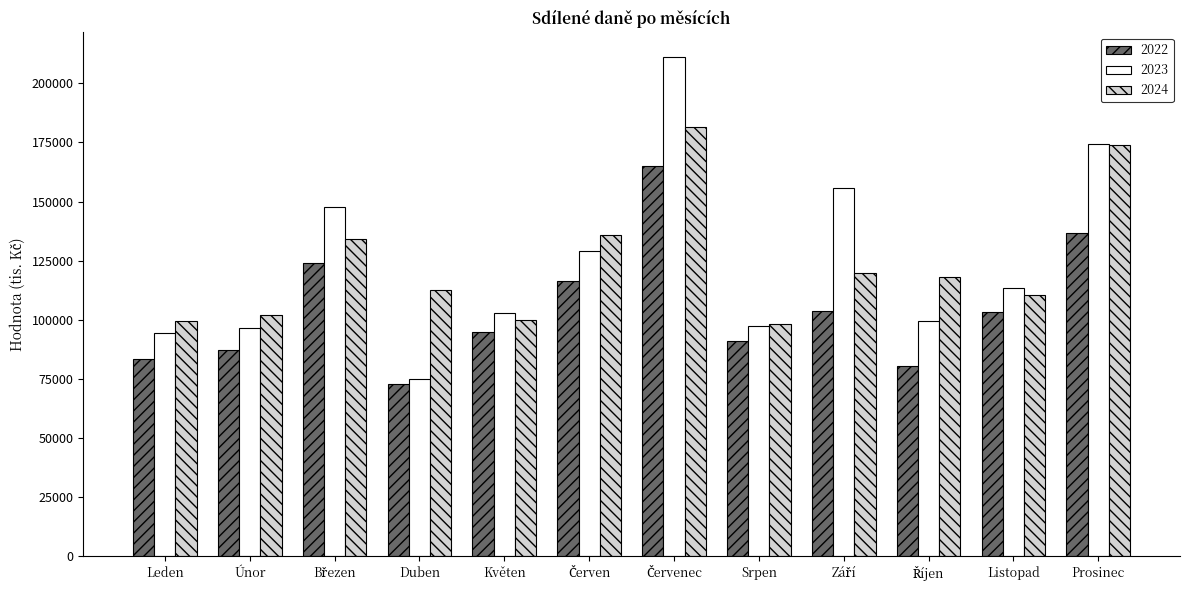

What is the spread (max minus min) of values at Leden?

16313.7